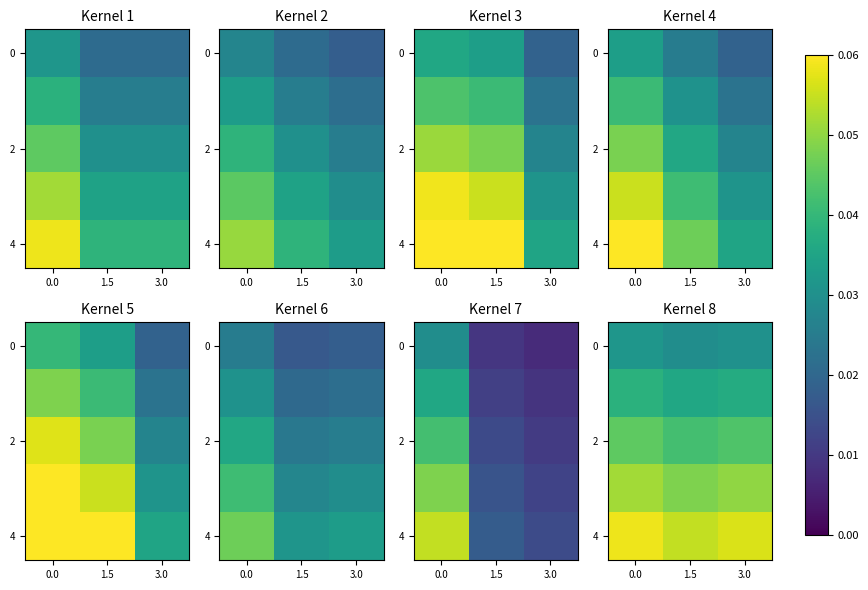

At which category does the chart reach its minimum across all series?

1.5